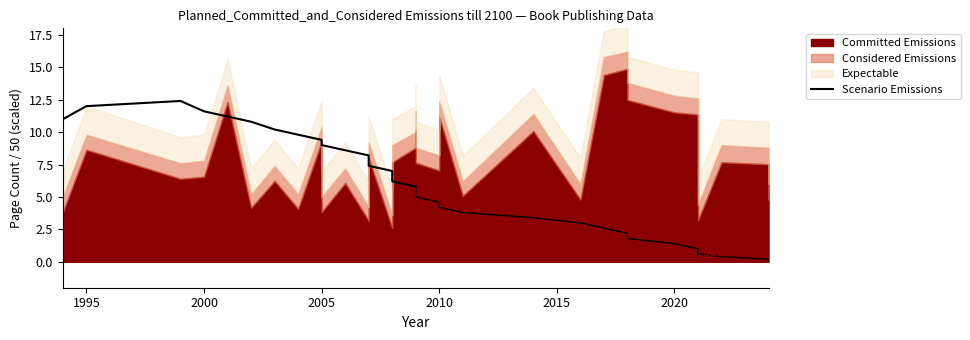

What is the sum of all values?

165.0